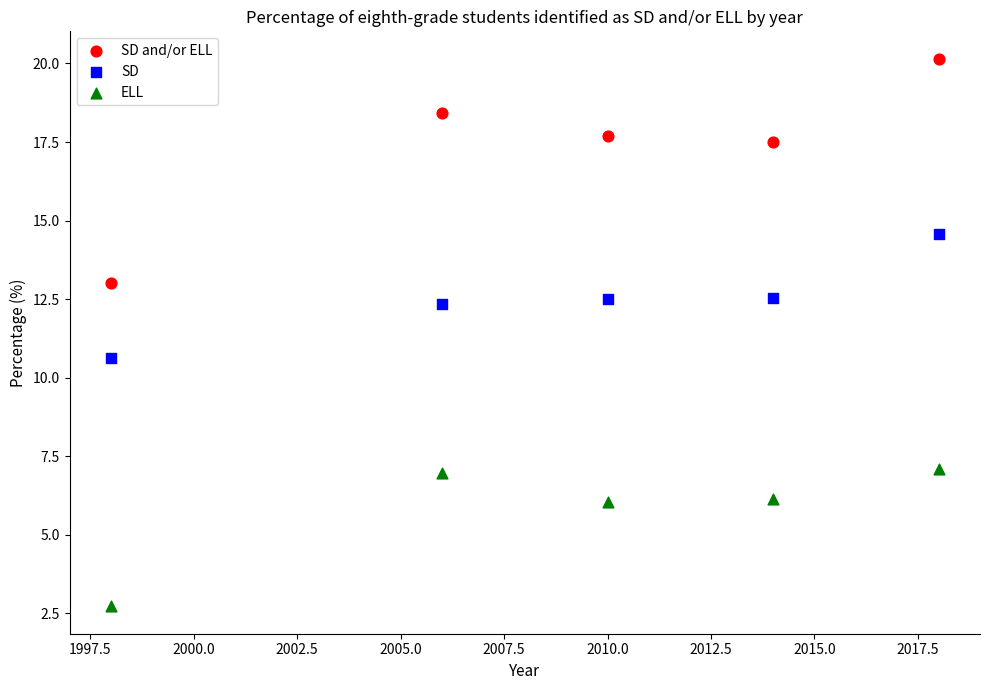

What are all the series names shown in the legend?

SD and/or ELL, SD, ELL